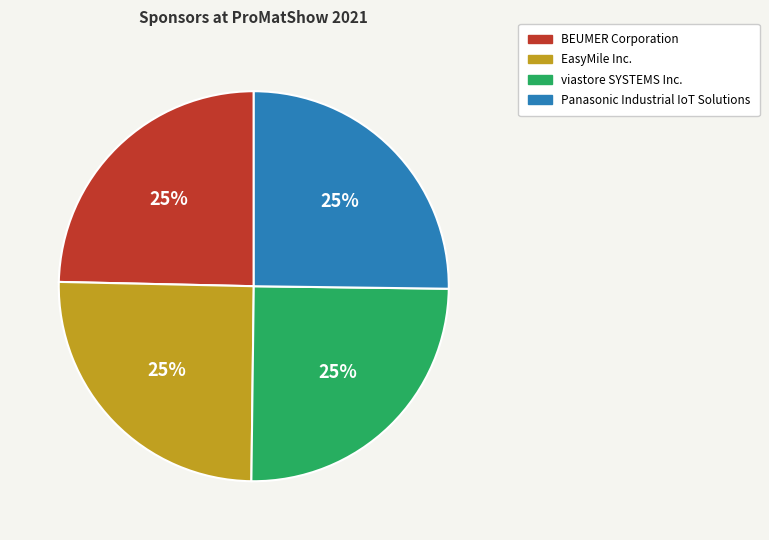

What percentage is the EasyMile Inc. slice, to the nearest percent?

25%